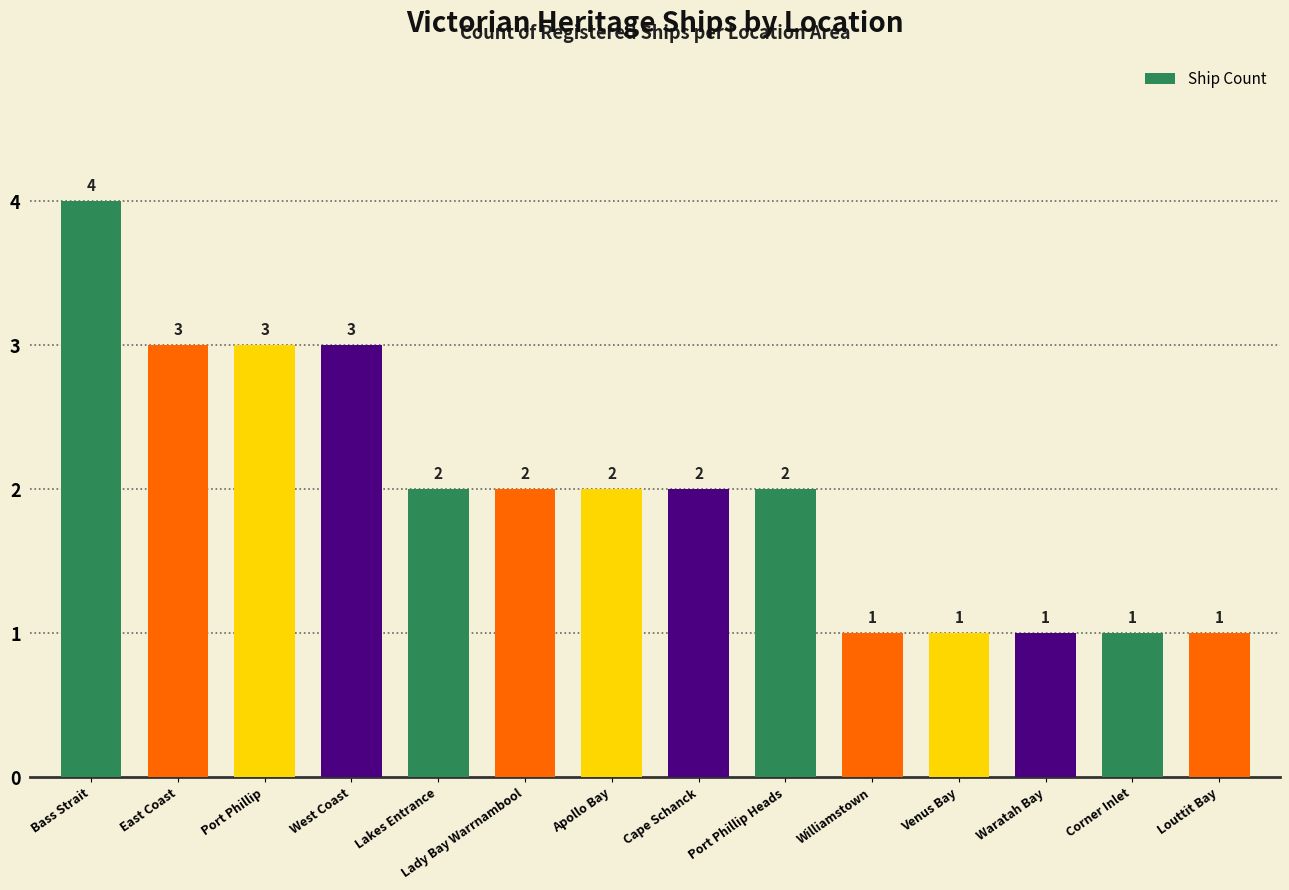

What is the difference between the maximum and second lowest values?

3